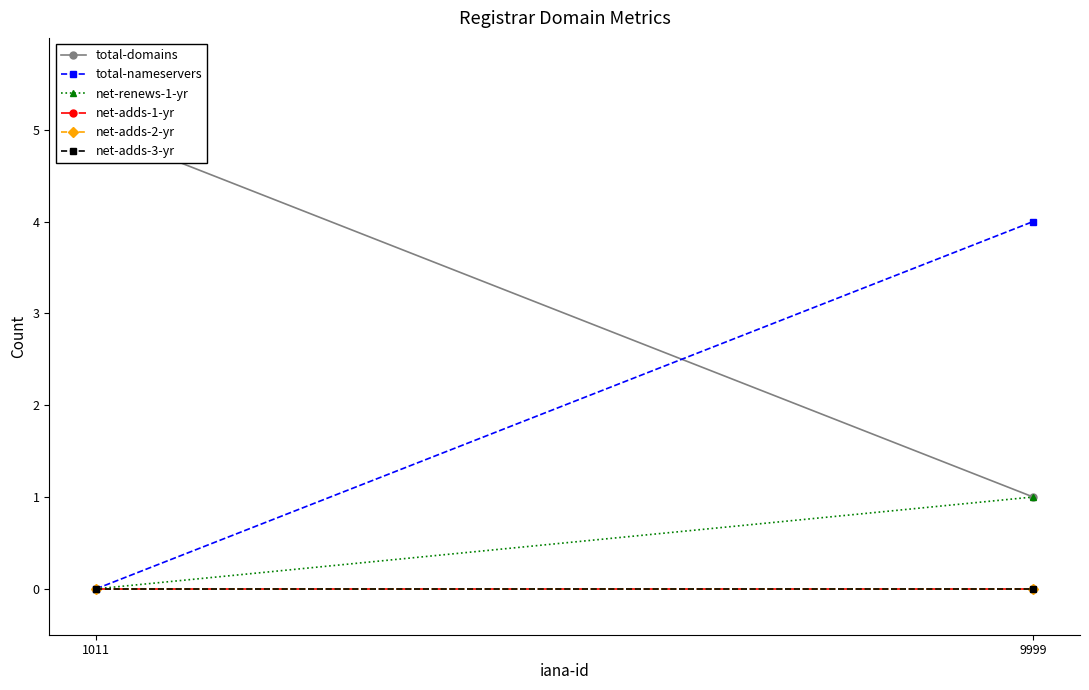

Rank the categories by net-adds-2-yr value from highest to lowest.

1011, 9999